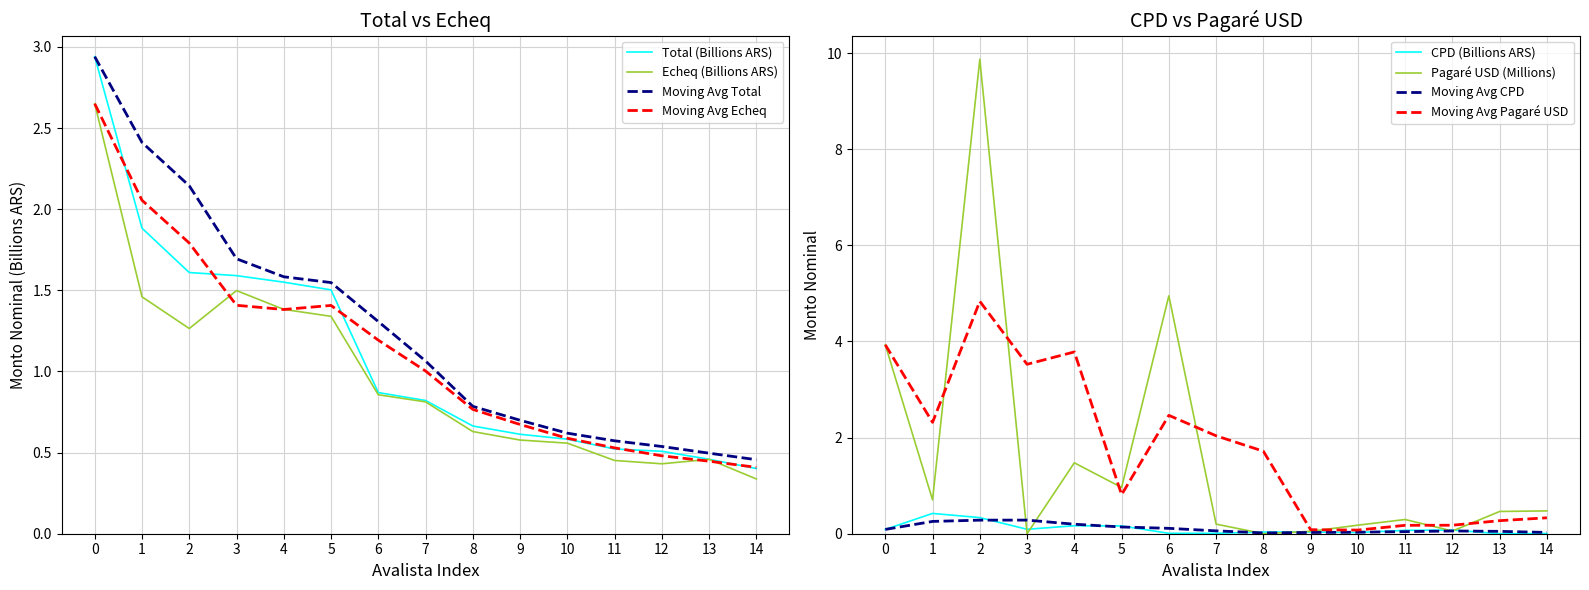

Is it true that CPD (Billions ARS) equals 0.0 at 7?

True